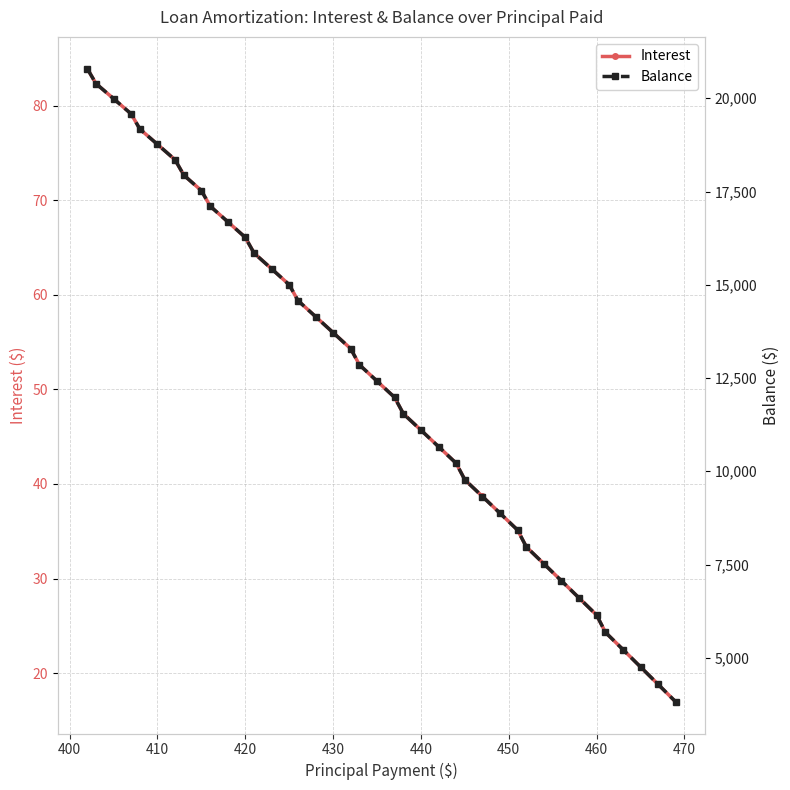

Does the chart have visible grid lines?

Yes